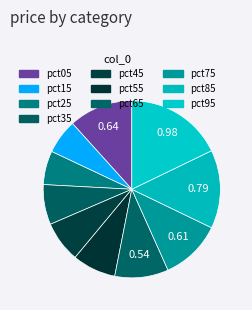

How much of the chart is everything except pct75?

88.9%